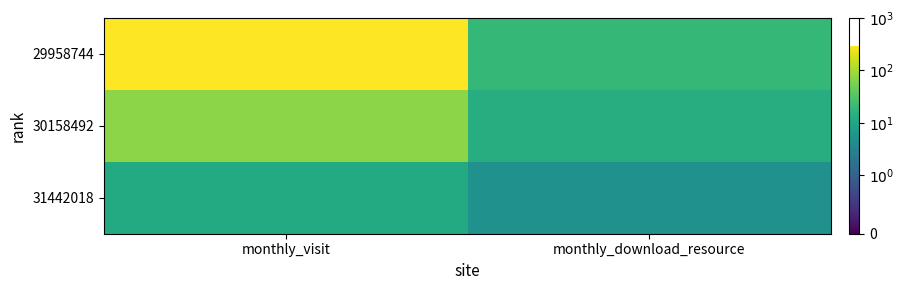

Reading left to right, what are all the values shown in this chart?

29958744: monthly_visit=296	monthly_download_resource=19
30158492: monthly_visit=70	monthly_download_resource=13
31442018: monthly_visit=12	monthly_download_resource=5